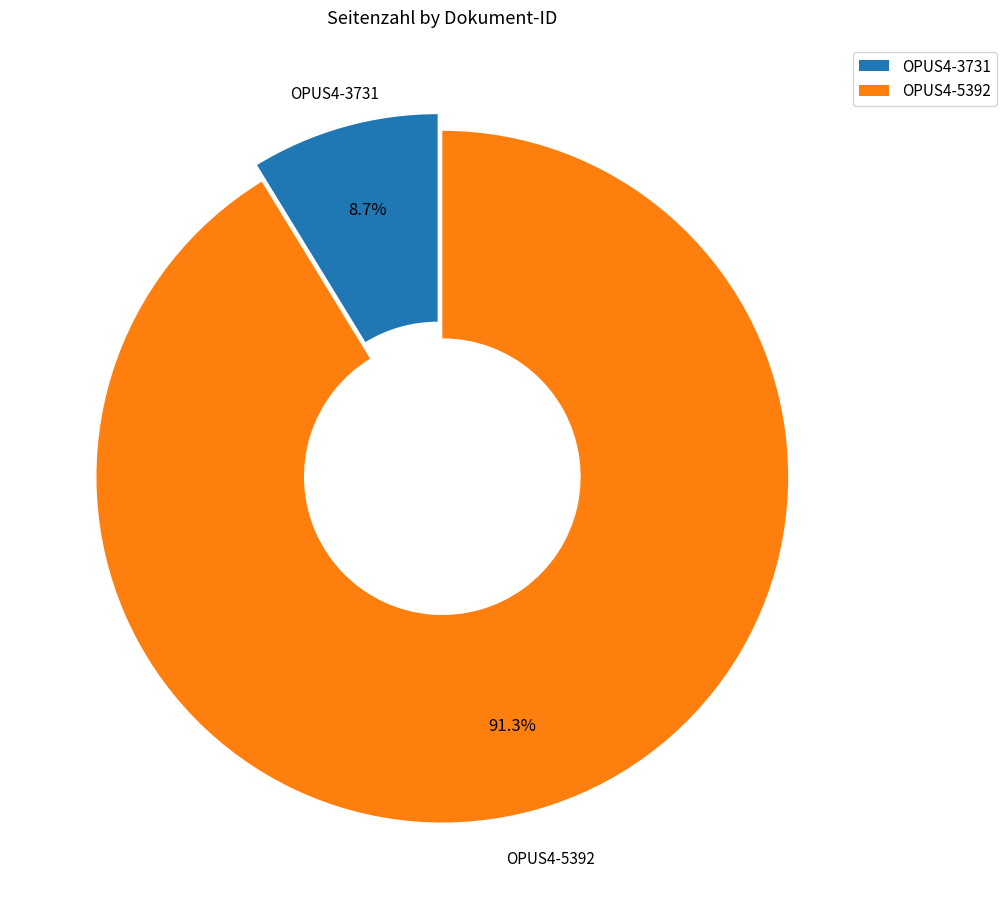

Which slice is the smallest?

OPUS4-3731